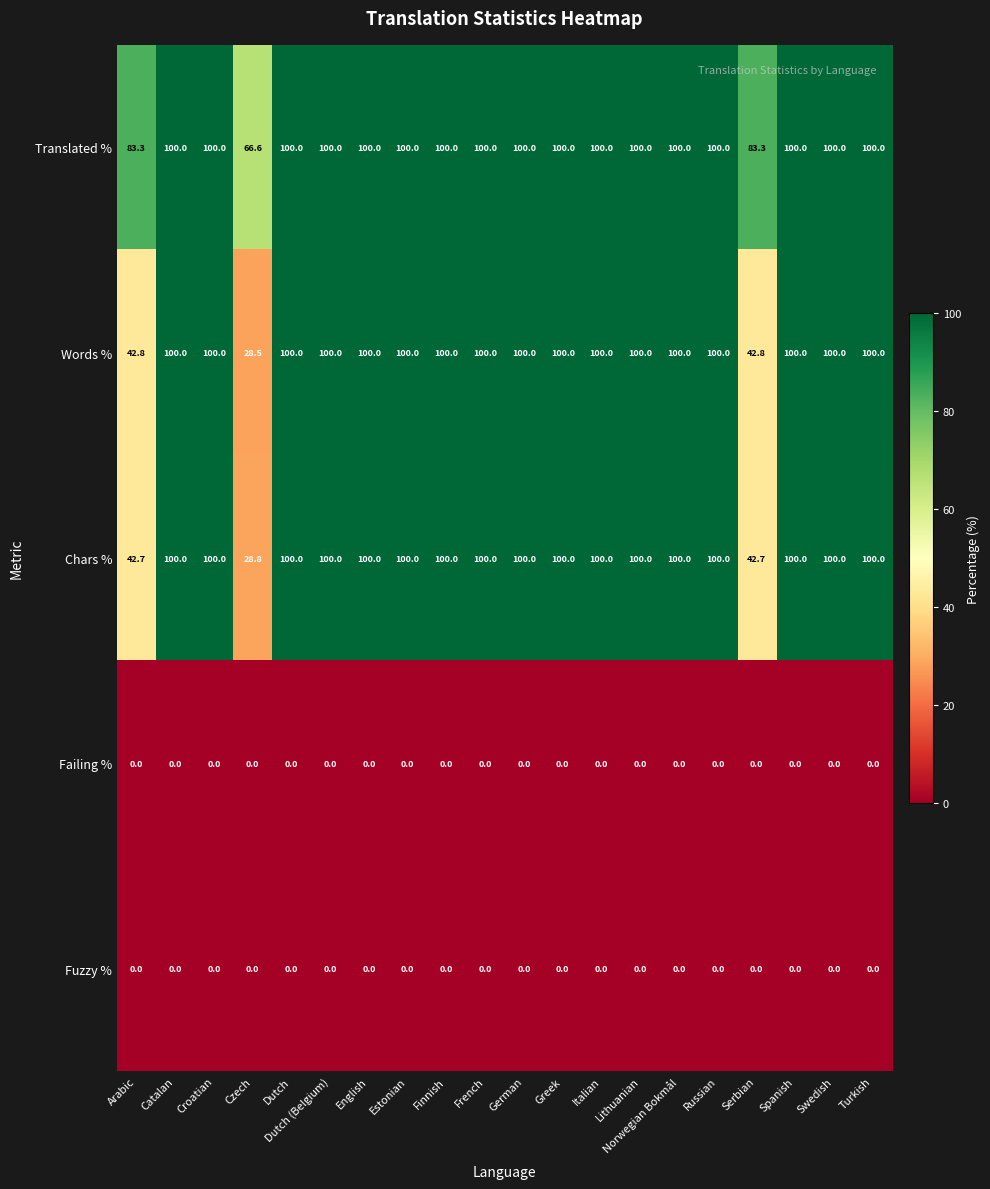

The value of Failing % at Lithuanian is 0.0. True or false?

True